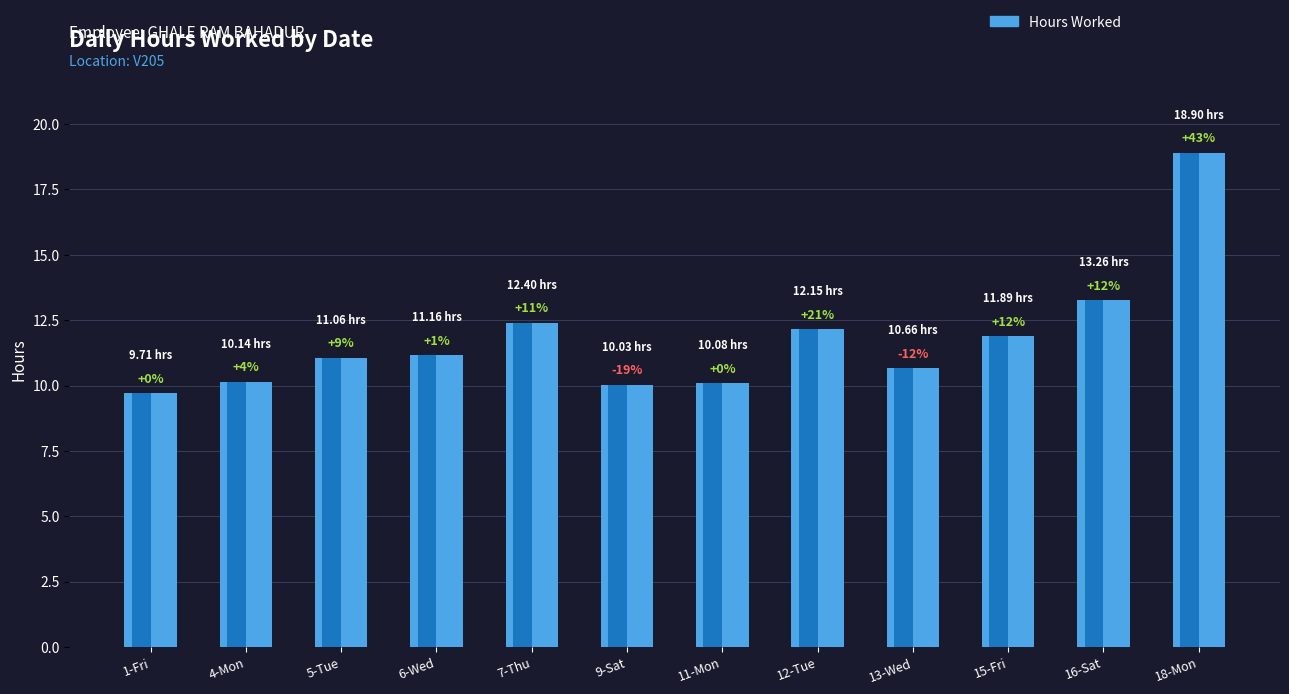

Are the bars grouped side by side (vs. stacked)?

No